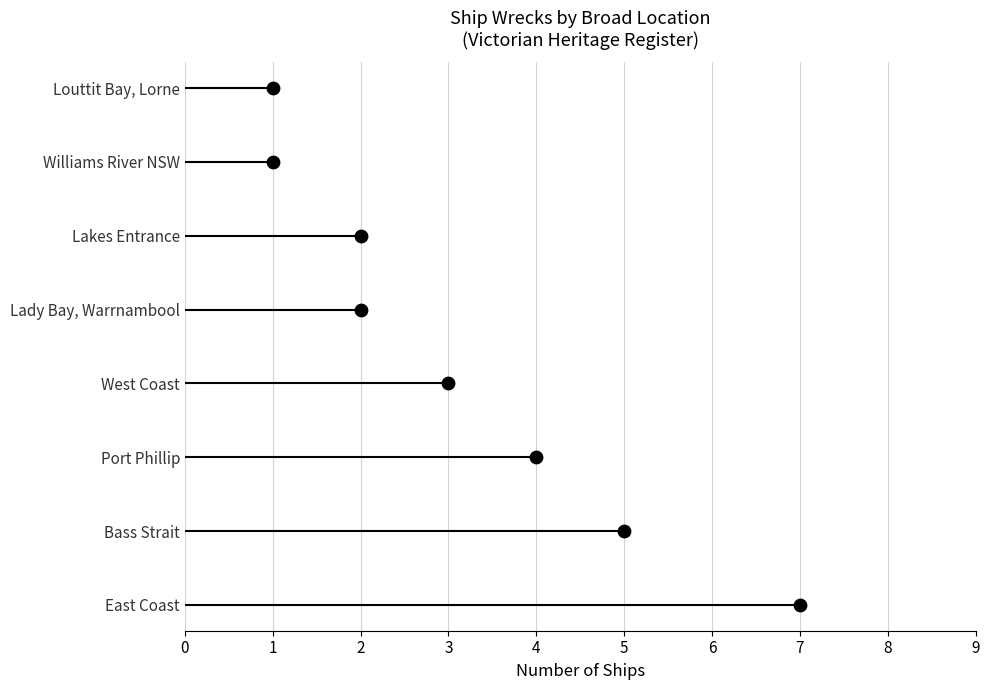

What is the ratio of the value at Lakes Entrance to the value at Port Phillip?

0.5